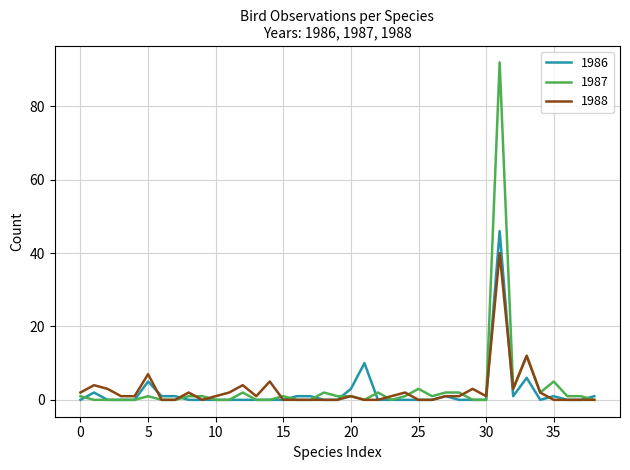

Count the number of data series in this chart.

3